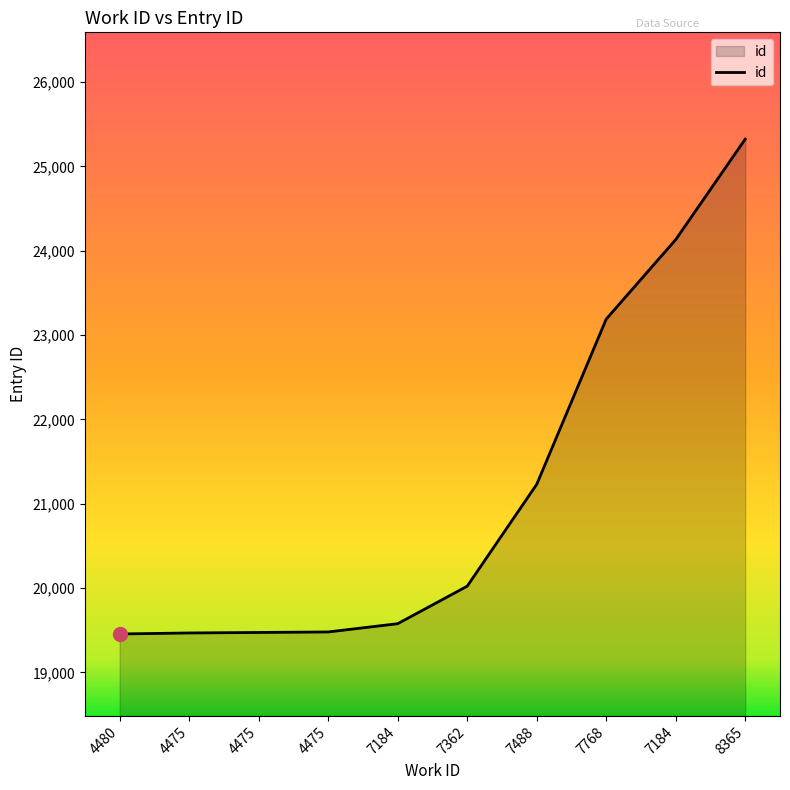

What is the difference between the maximum and minimum values?

5870